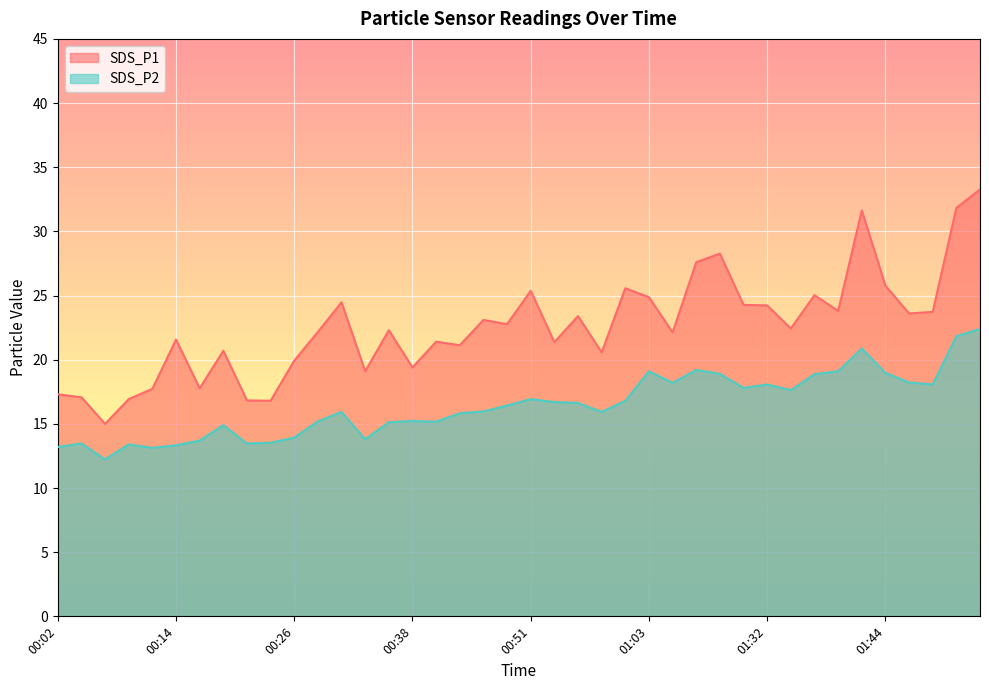

Rank the series at 00:53 from lowest to highest value.

SDS_P2, SDS_P1